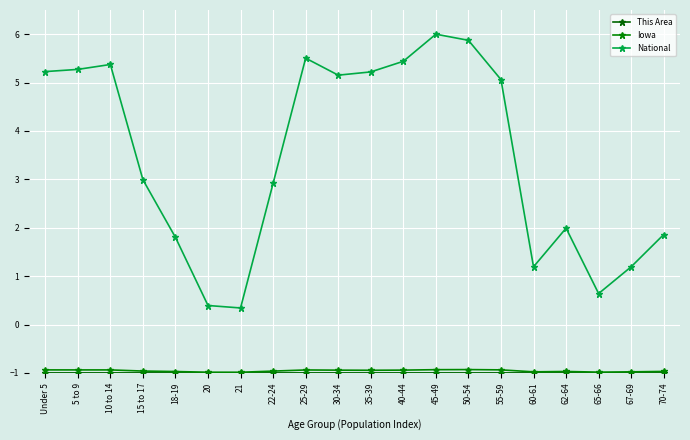

Is the value of This Area at 65-66 greater than the value of National at 21?

No